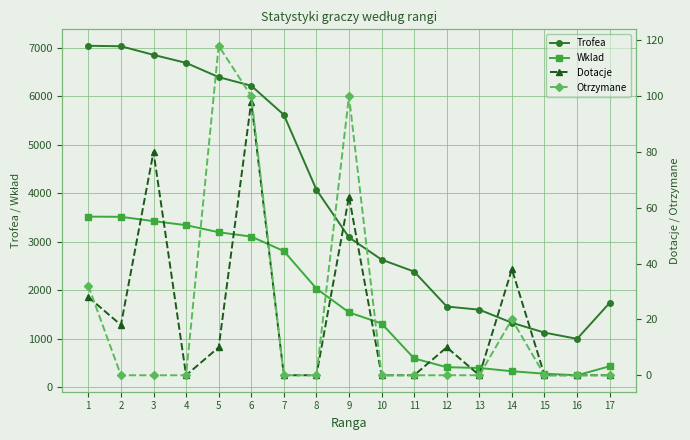

In Otrzymane, how many points are higher than both neighbors (excluding endpoints)?

3